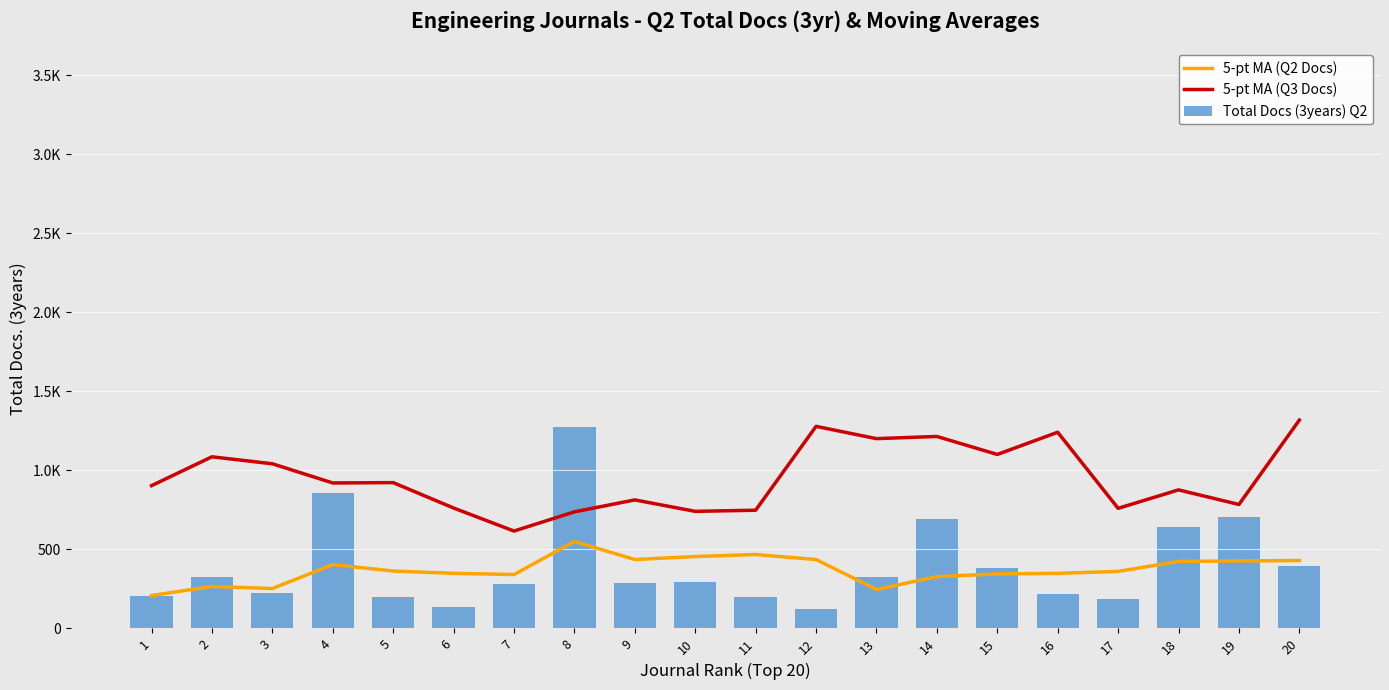

What is the average value of the 5-pt MA (Q2 Docs) series?

371.6